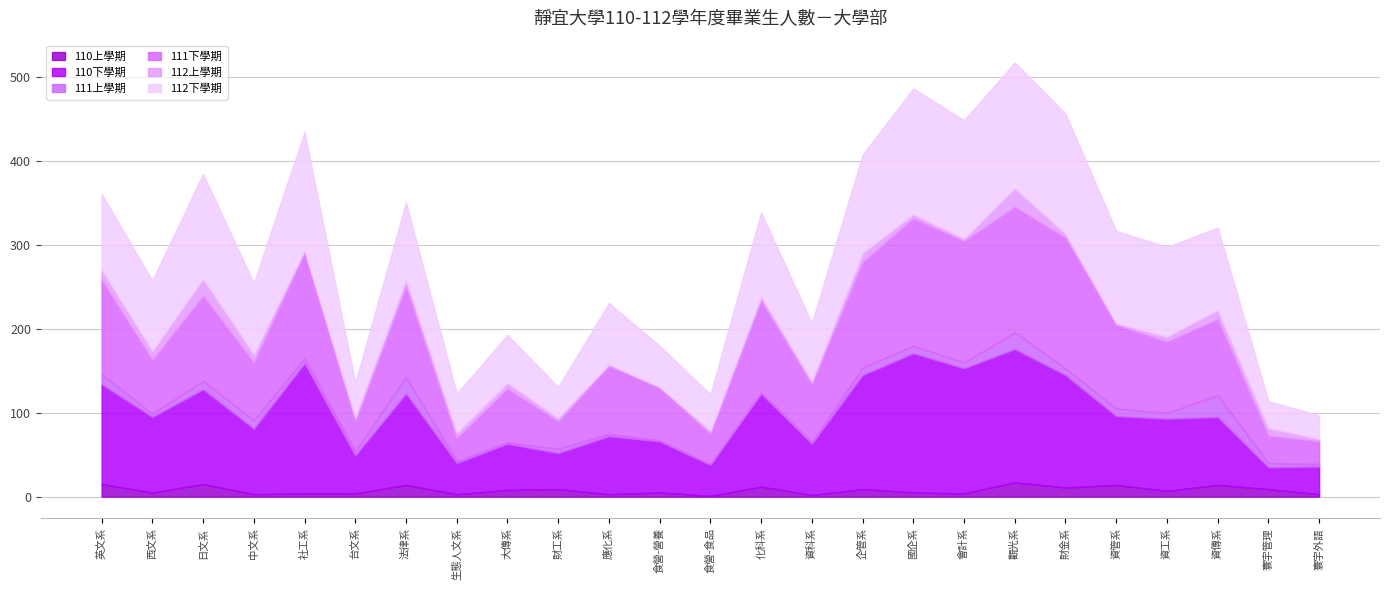

What is the difference between the highest and lowest values at 資管系?

108